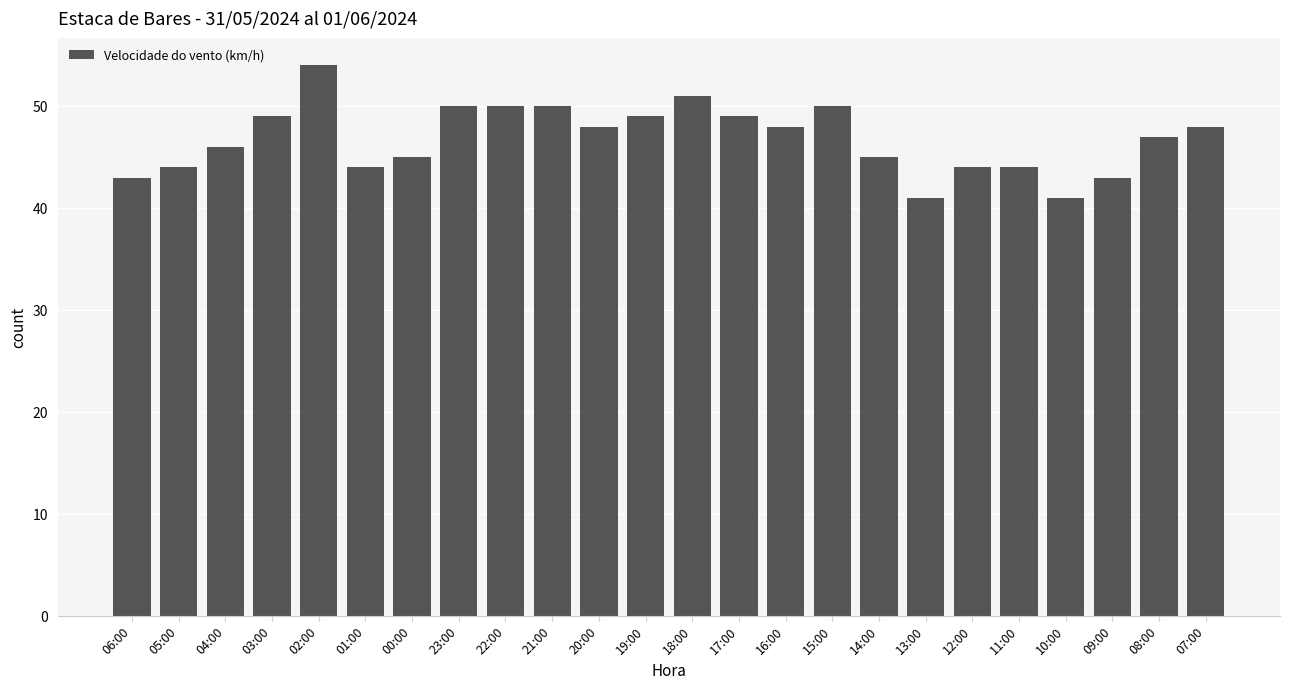

Which label corresponds to the largest value in the chart?

02:00